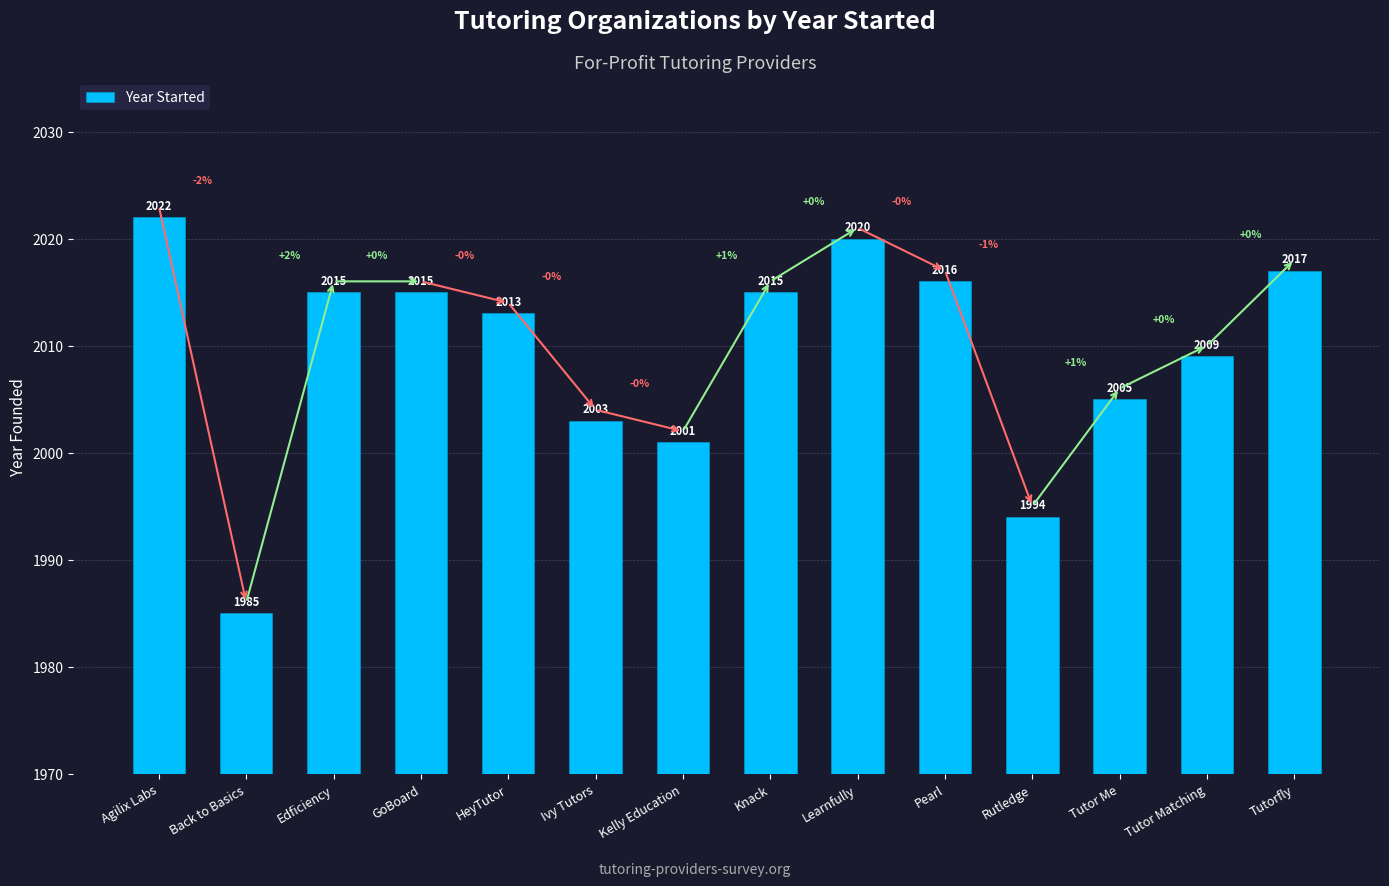

Where is the data nearest to the value 2003?

Ivy Tutors